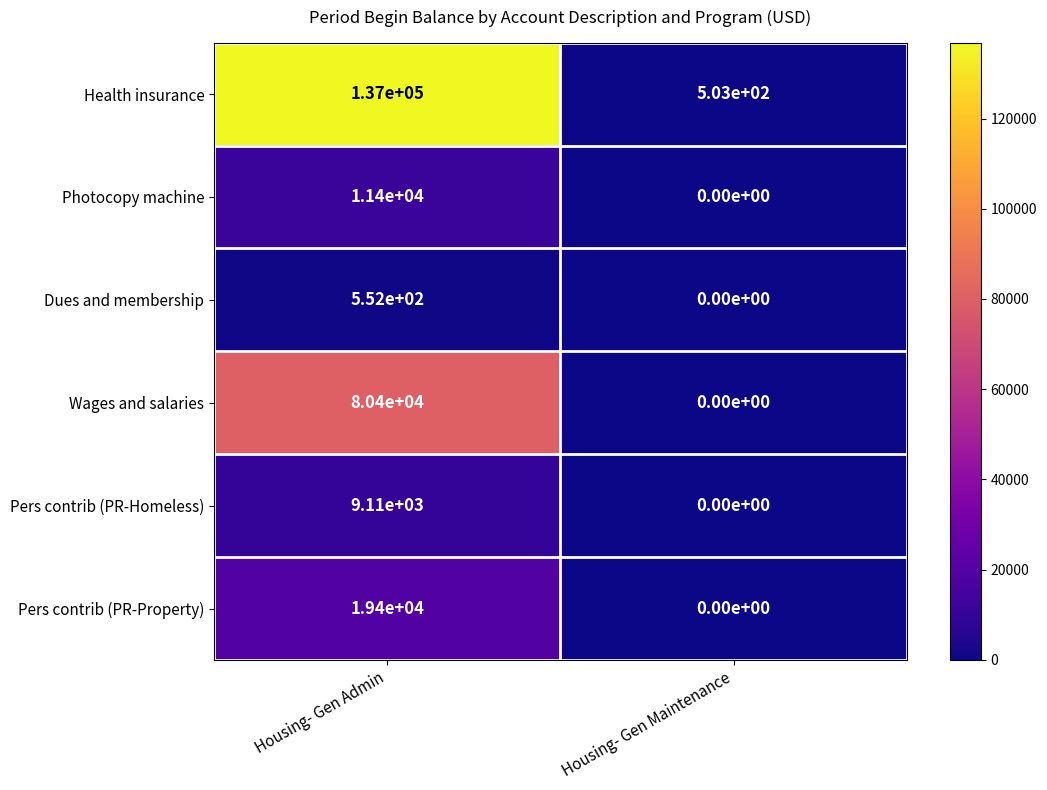

What is the average value of the Pers contrib (PR-Homeless) series?

4555